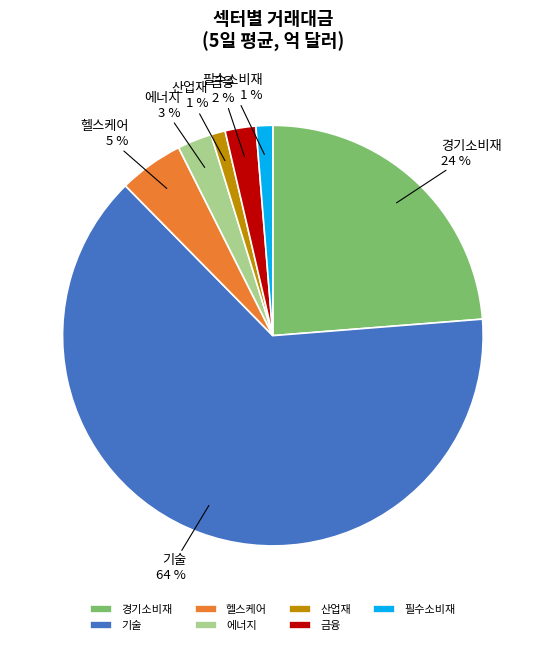

Is it true that 산업재 is 1% of the pie?

True